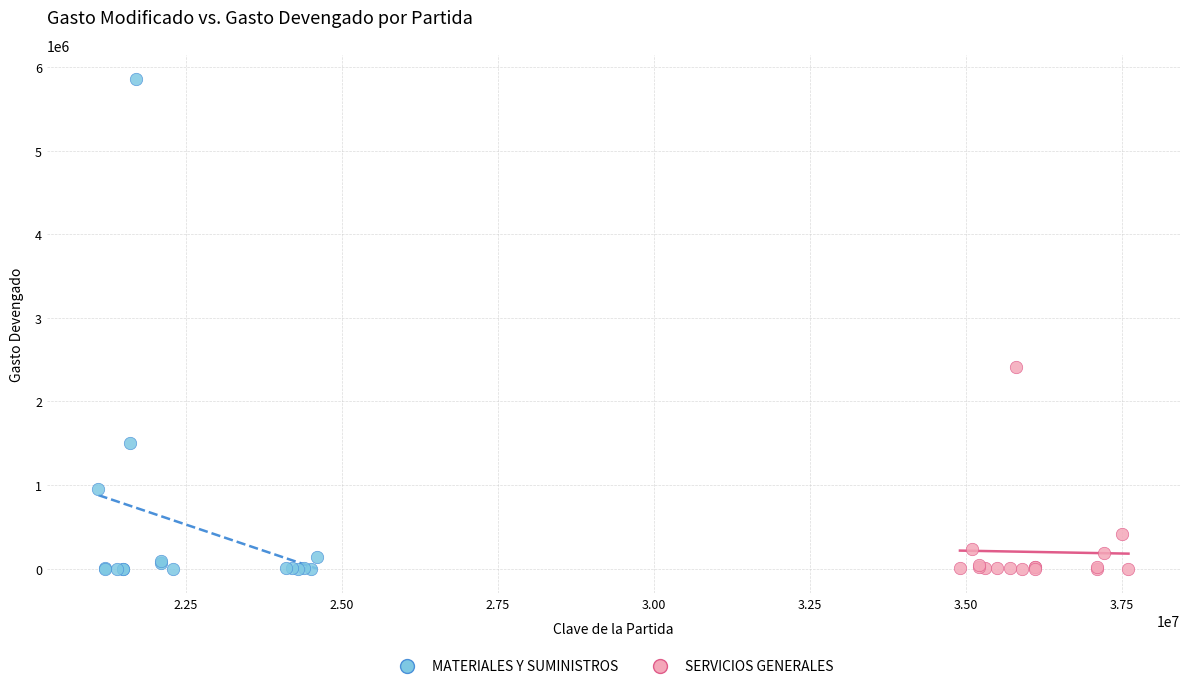

Which series has the largest Y range (max minus min)?

MATERIALES Y SUMINISTROS